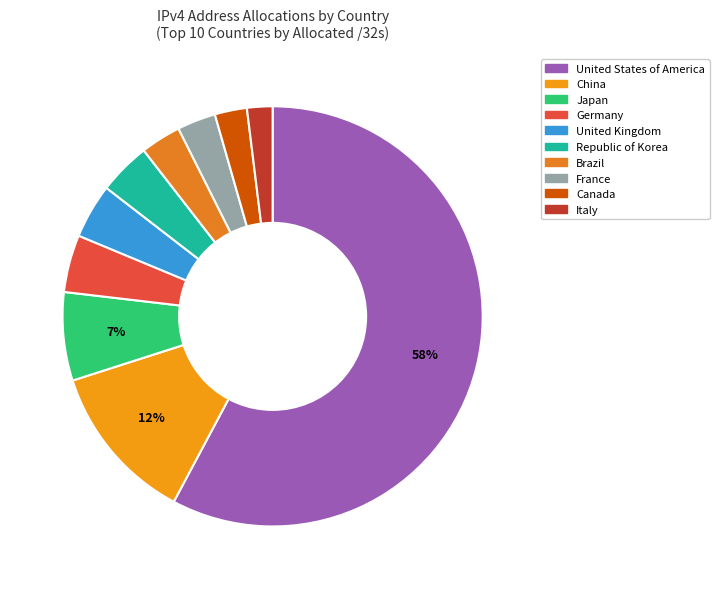

Does Italy account for over 50% of the chart?

No